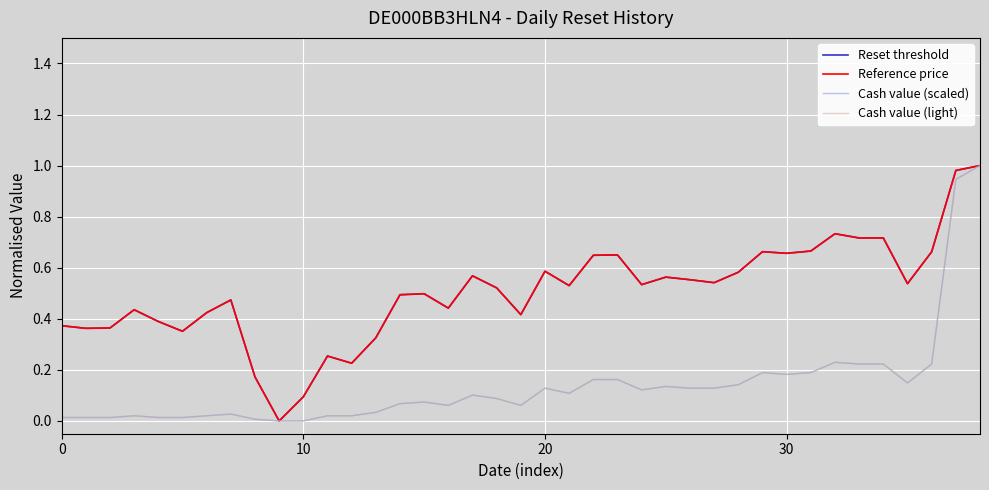

Does the chart display data point markers on the line(s)?

No